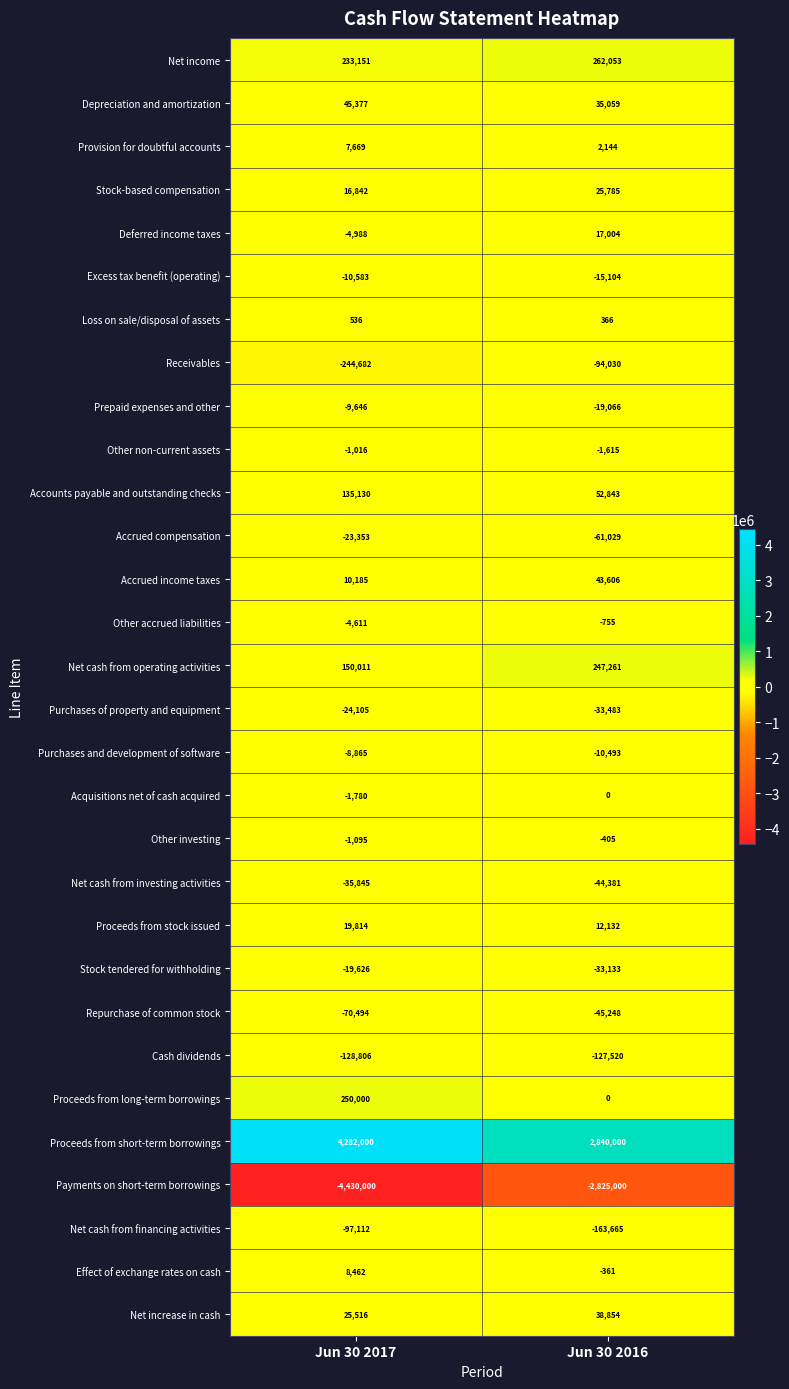

Which series changed the most between Jun 30 2017 and Jun 30 2016?

Payments on short-term borrowings